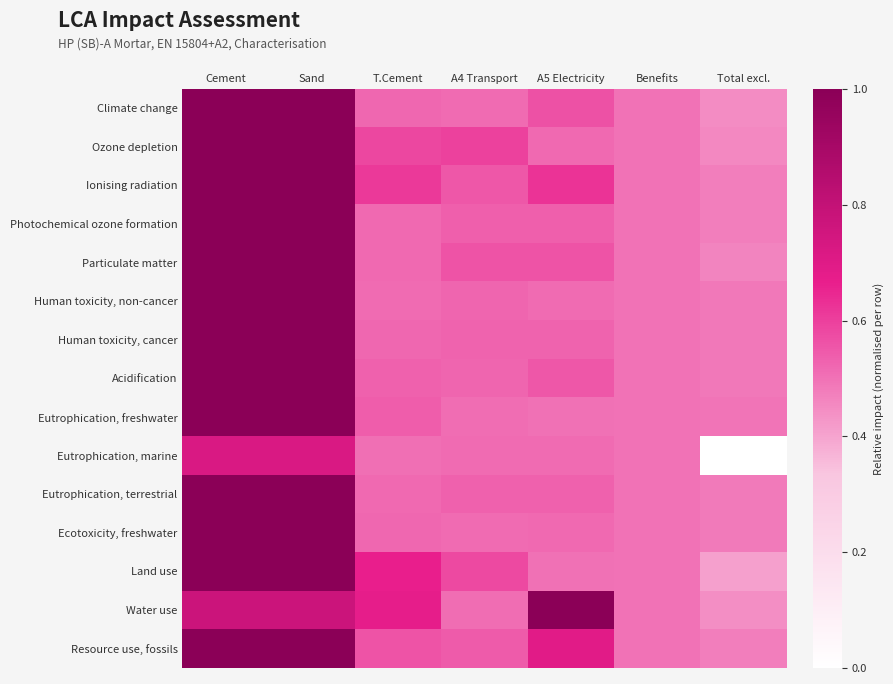

How many series are shown in this chart?

15